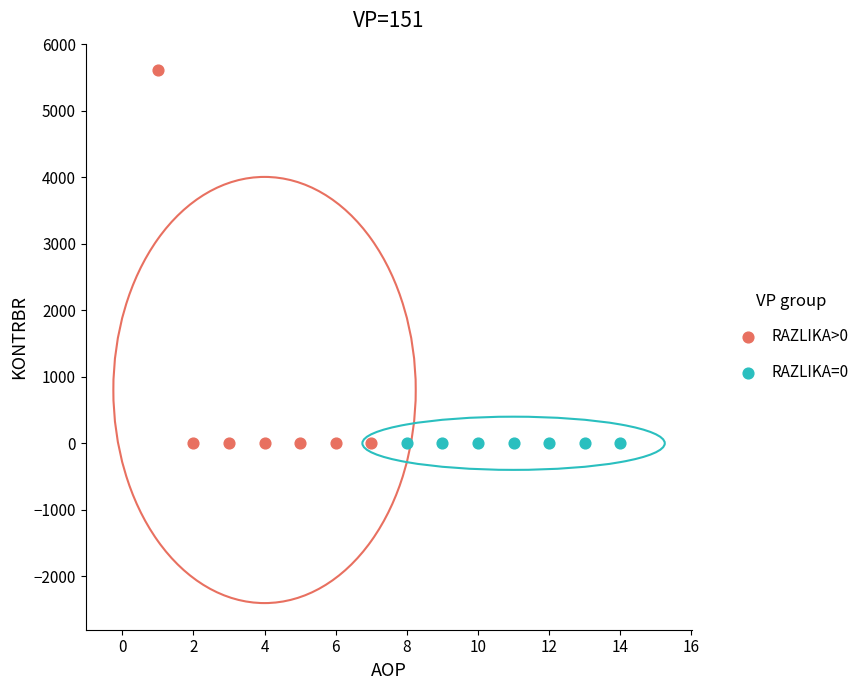

Which series reaches the maximum Y coordinate?

RAZLIKA>0